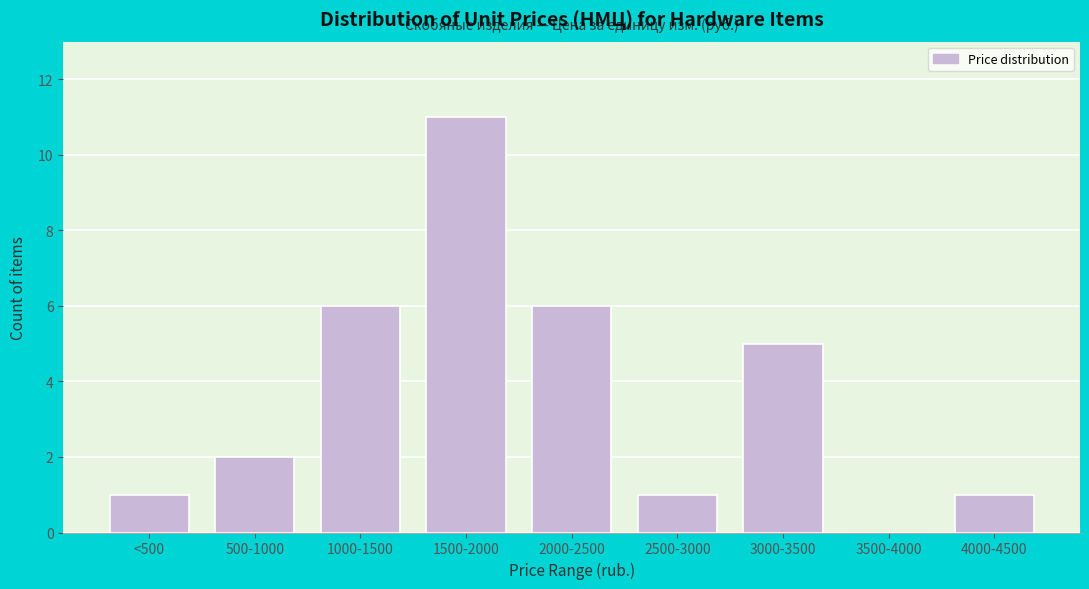

Reading left to right, what are all the values shown in this chart?

<500=1	500-1000=2	1000-1500=6	1500-2000=11	2000-2500=6	2500-3000=1	3000-3500=5	3500-4000=0	4000-4500=1